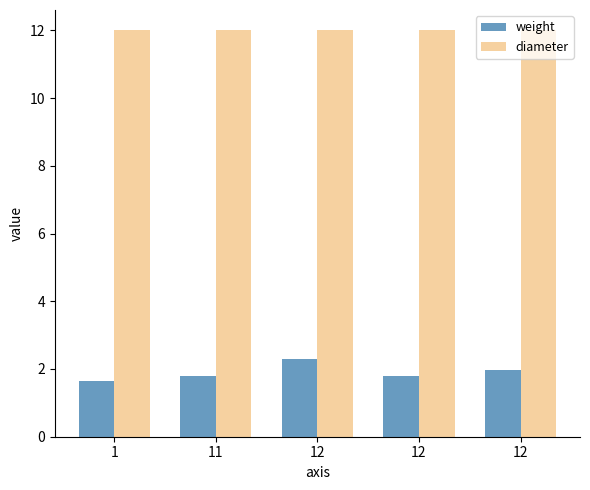

Reading left to right, transcribe all the data shown in this chart.

weight: 1.6	1.8	2.3	1.8	2.0
diameter: 12.0	12.0	12.0	12.0	12.0